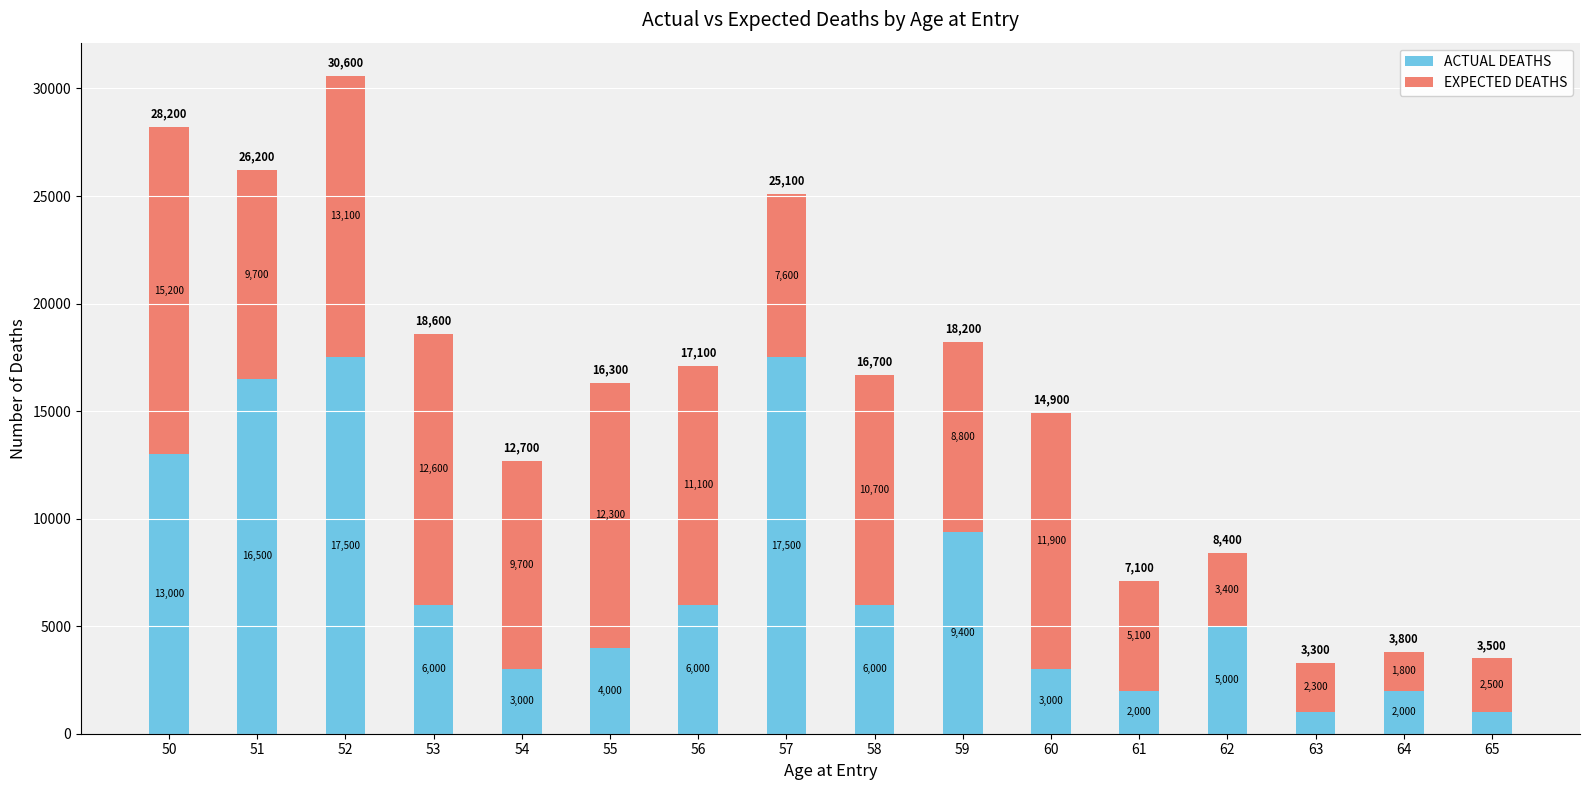

What is the difference between the ACTUAL DEATHS values at 63 and 55?

3000